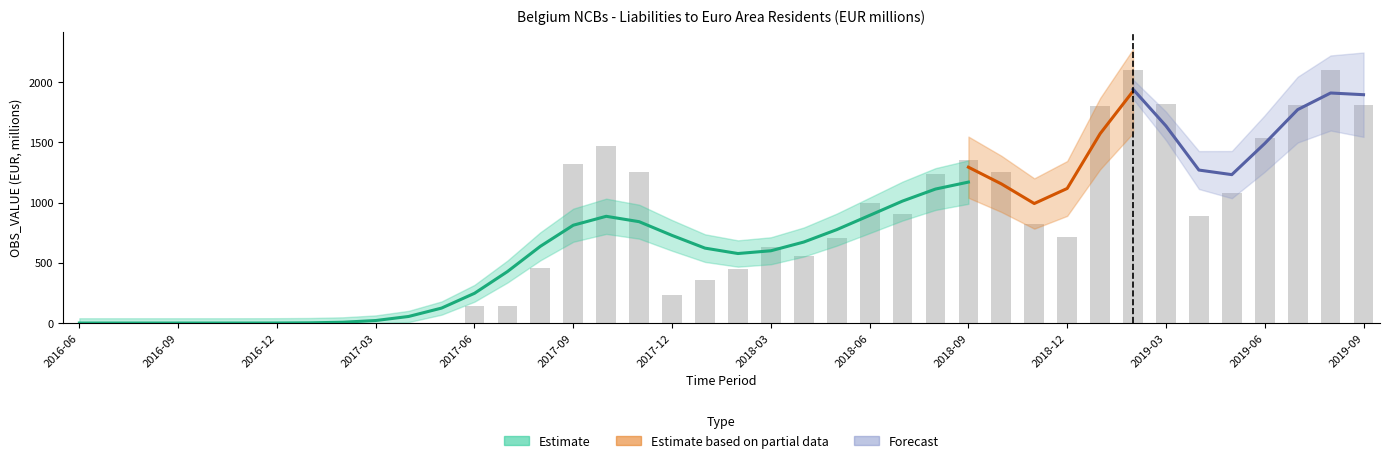

Read the value at 2017-08.

457.3